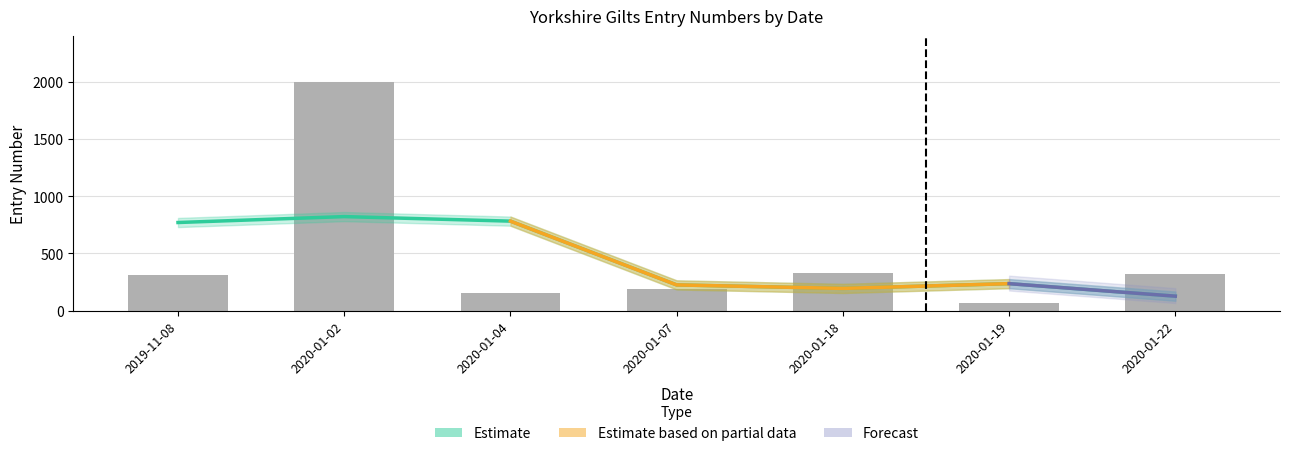

What is the greatest value displayed?

2000